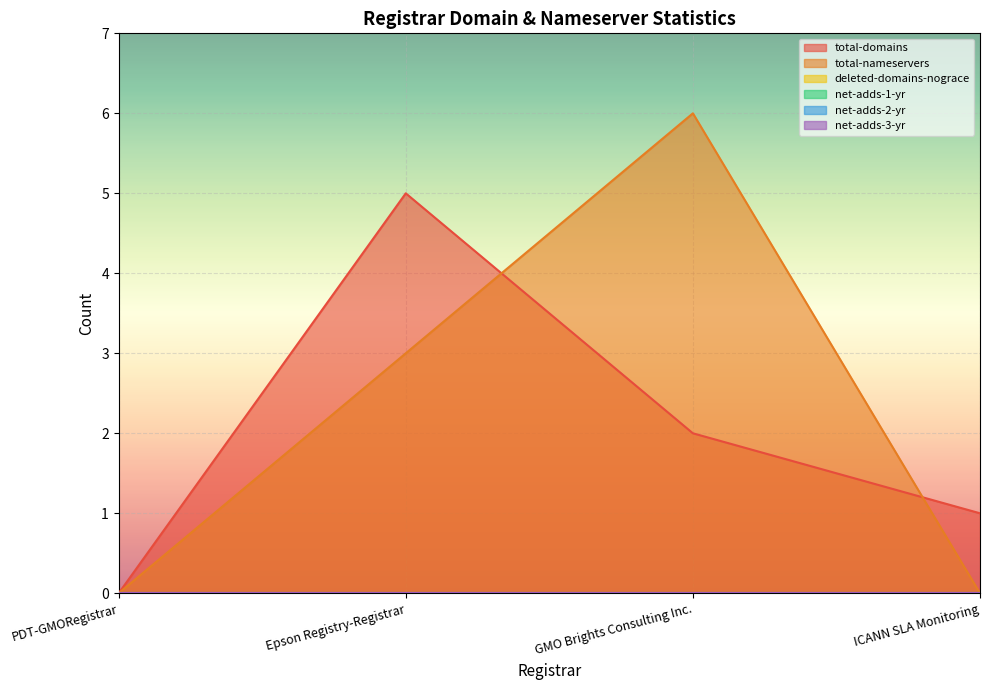

Between GMO Brights Consulting Inc. and ICANN SLA Monitoring, which series saw the biggest shift?

total-nameservers